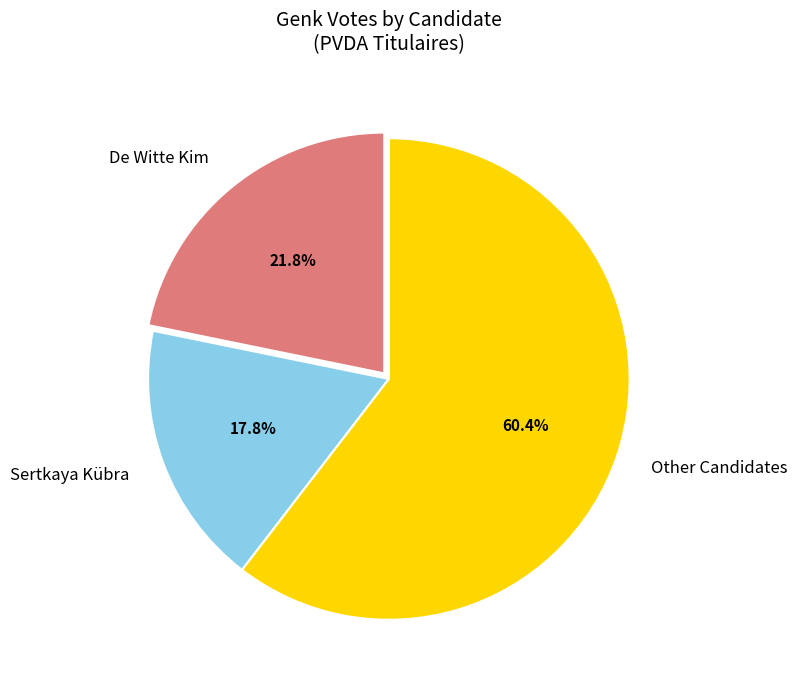

Approximately how many times larger is the value at De Witte Kim compared to Other Candidates?

0.4